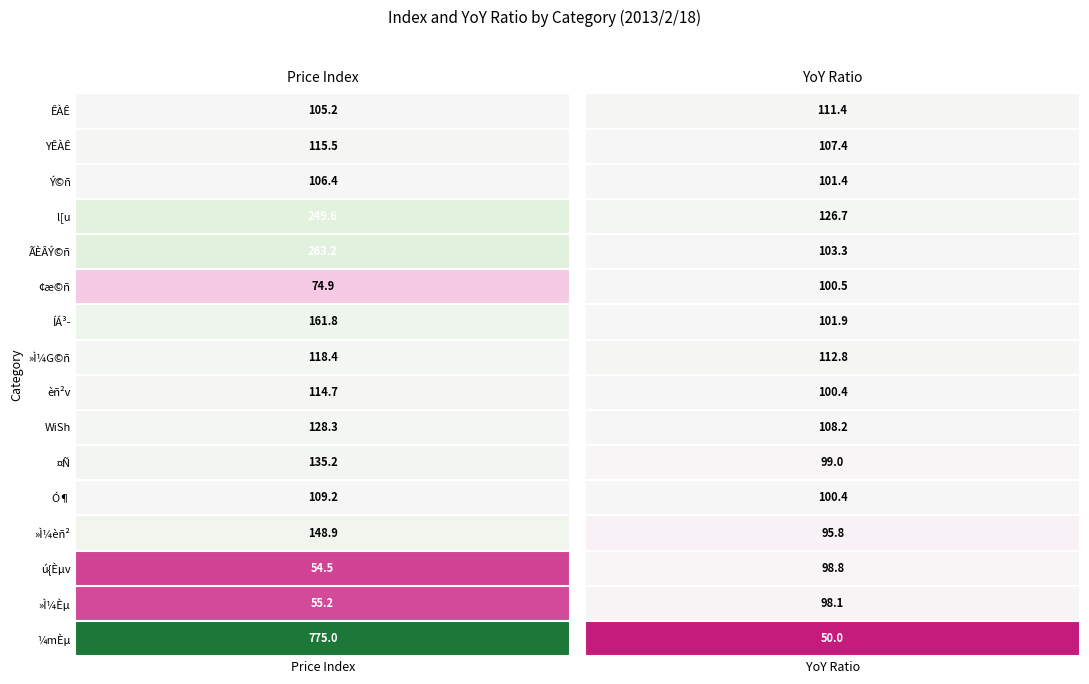

Is it true that ÊÀÊ equals 188.3 at 0?

False